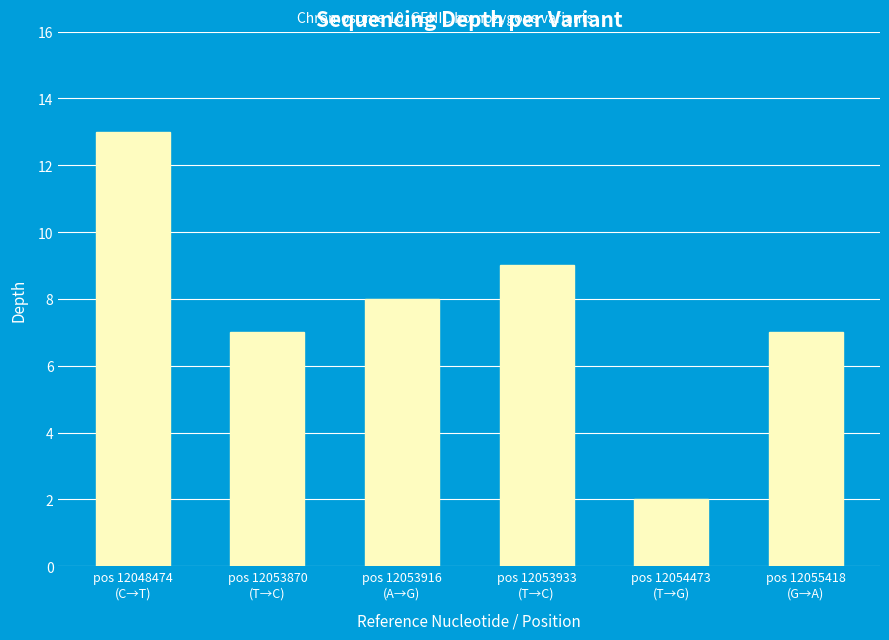

The chart shows a value of 12 at pos 12053916
(A→G). True or false?

False